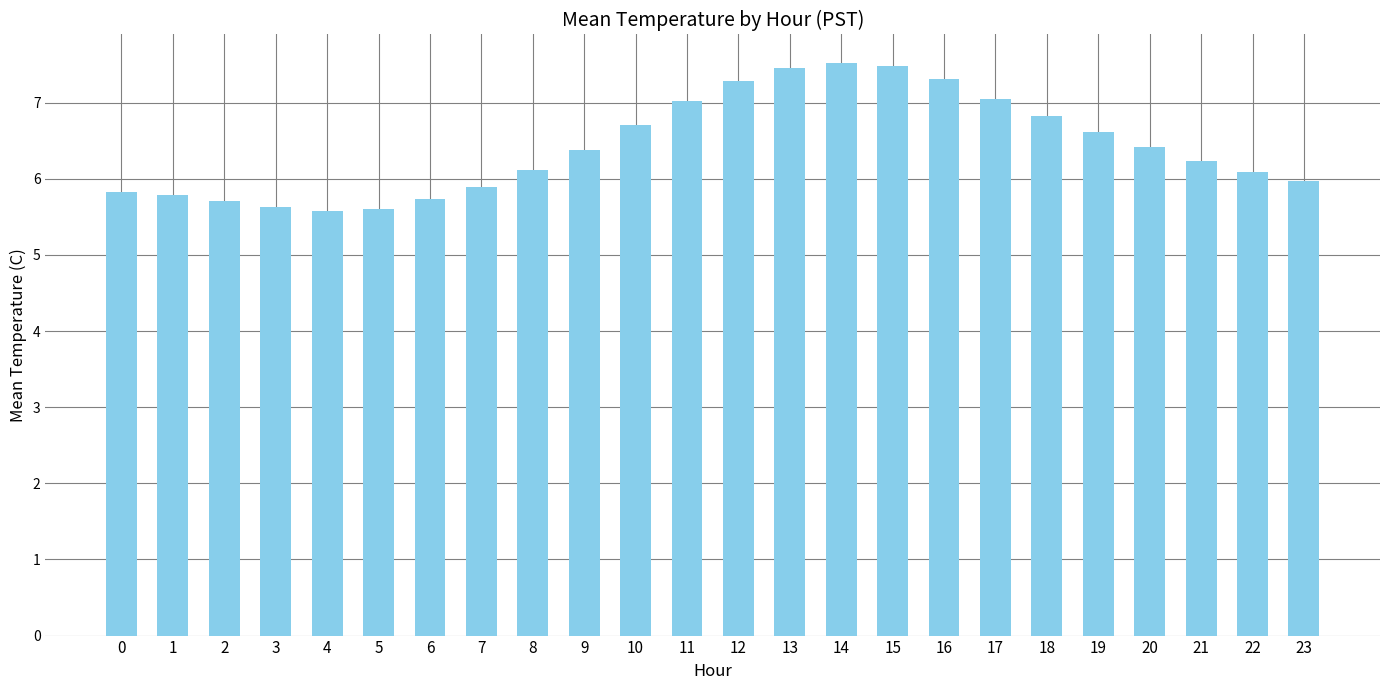

What is the maximum value shown in the chart?

7.5